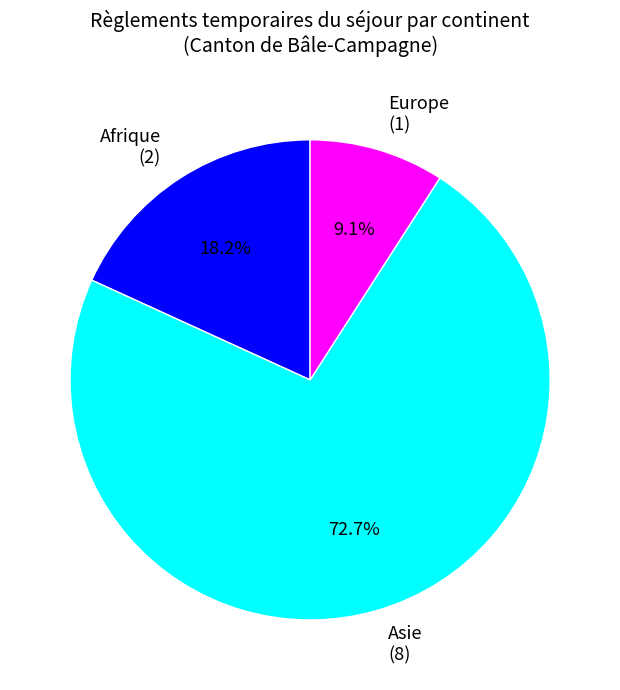

Between Europe and Asie, which is larger?

Asie